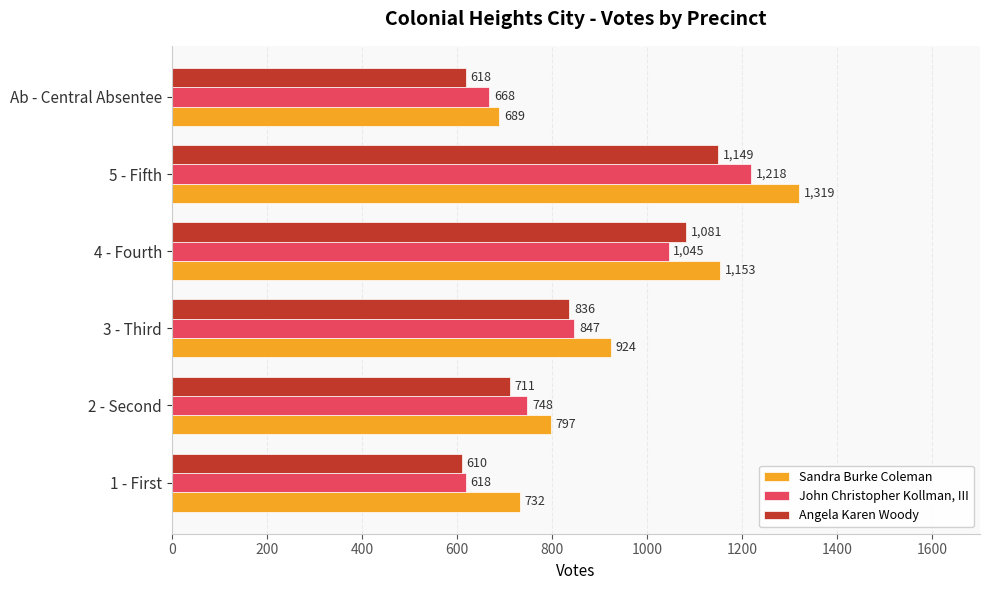

What is the difference between the highest and lowest values at 4 - Fourth?

108